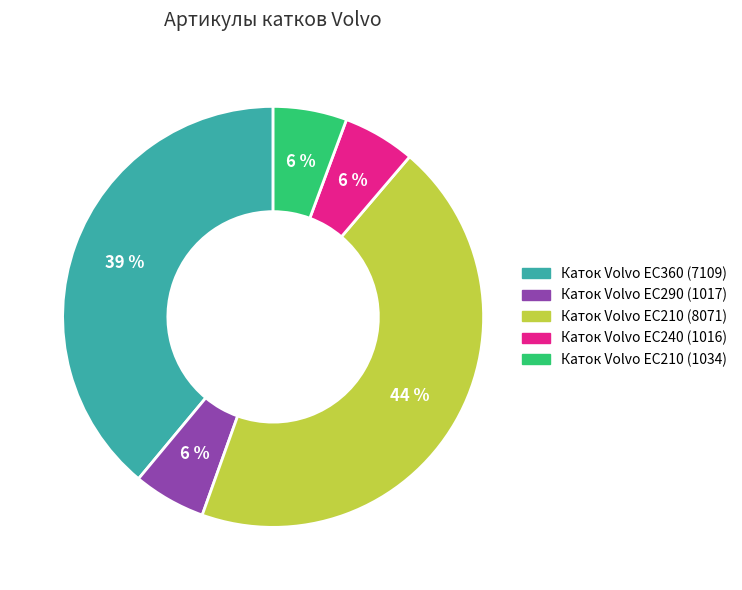

To the nearest percent, what portion does Каток Volvo EC210 (1034) represent?

6%